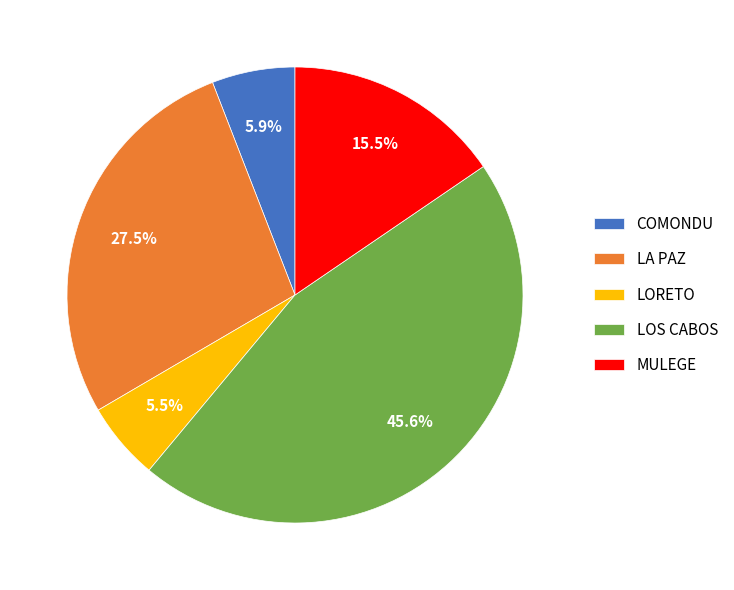

Do LA PAZ and LORETO together represent more than half of the pie?

No